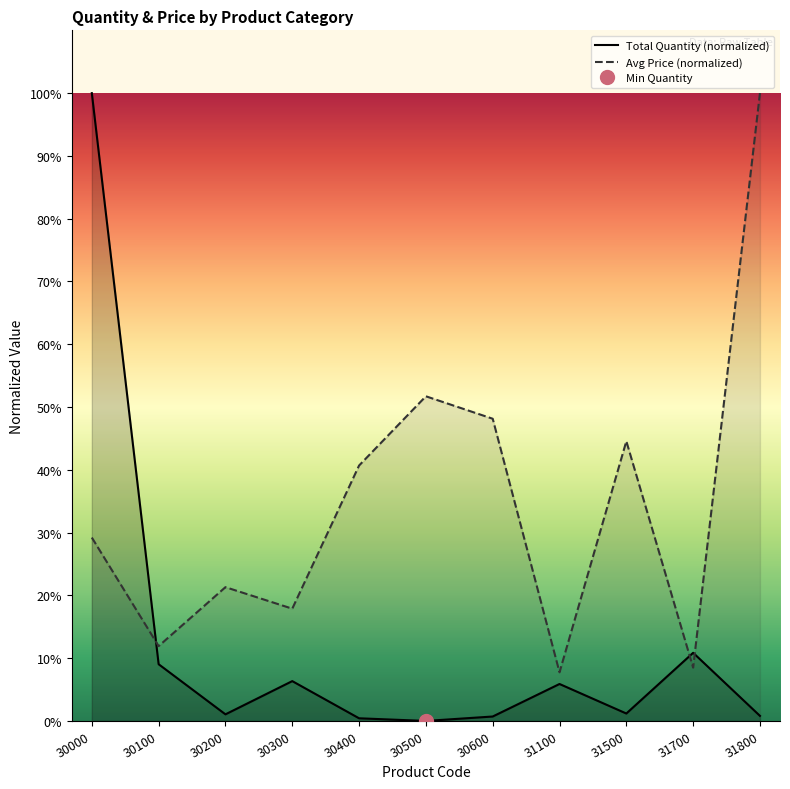

What is the value of the Total Quantity point at the 10th from the left?

10.9